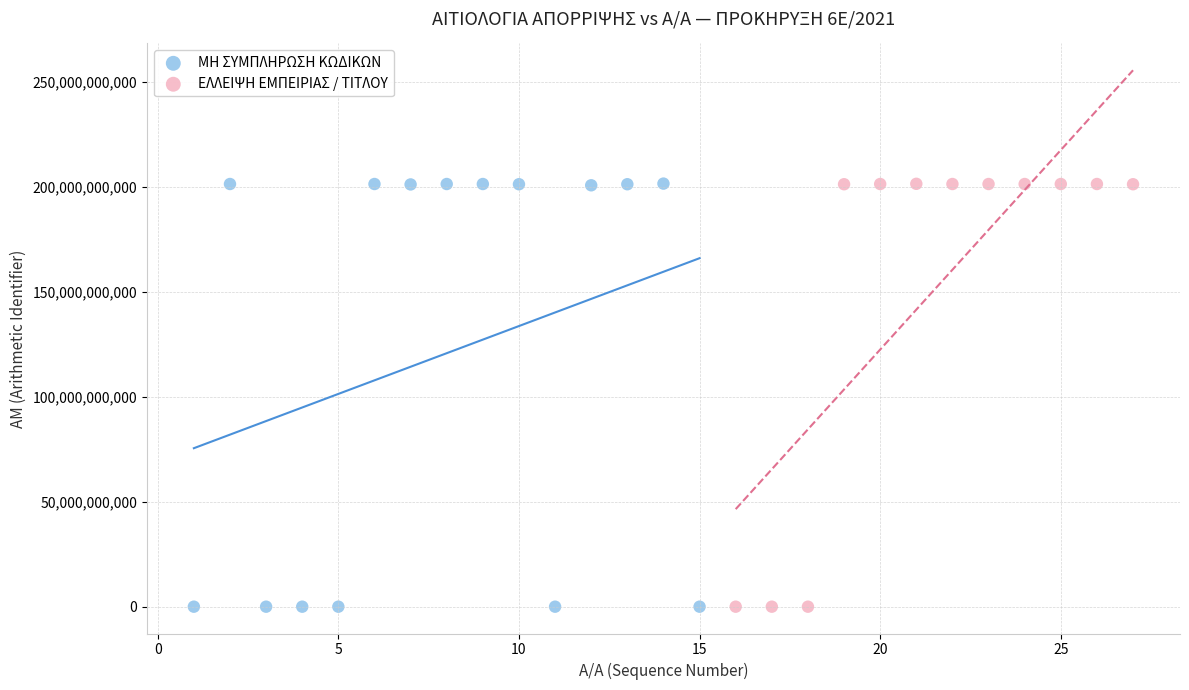

What are all the series names shown in the legend?

ΜΗ ΣΥΜΠΛΗΡΩΣΗ ΚΩΔΙΚΩΝ, ΕΛΛΕΙΨΗ ΕΜΠΕΙΡΙΑΣ / ΤΙΤΛΟΥ